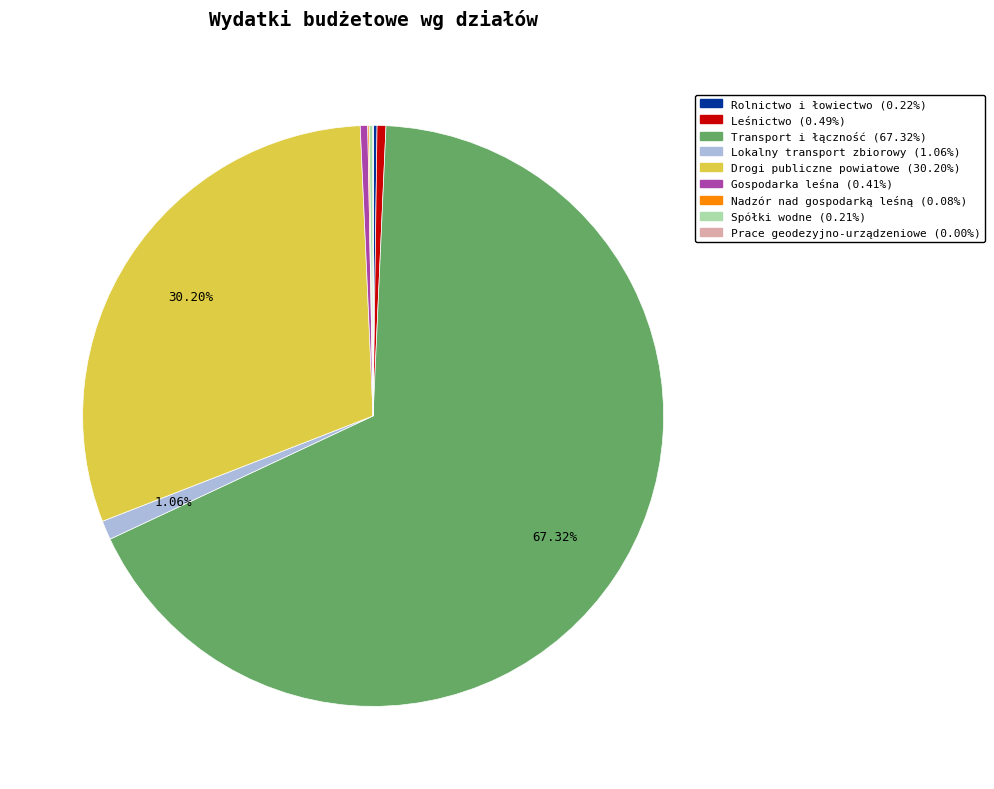

Which category has the biggest portion of the pie?

Transport i łączność